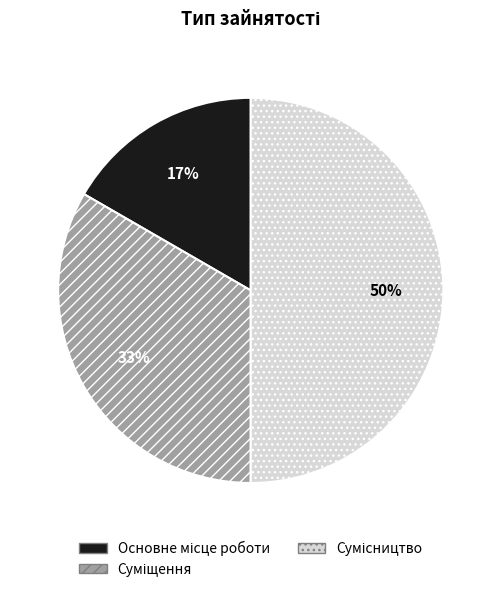

To the nearest percent, what is the difference between the largest and smallest slice percentages?

33%